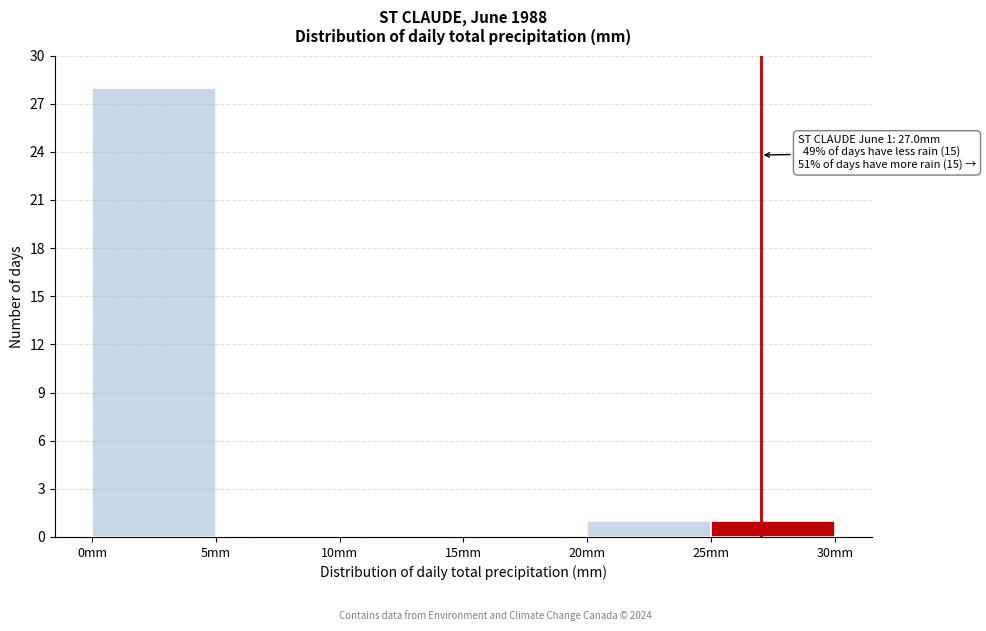

Which range on the x-axis has the tallest bar?

0 to 5